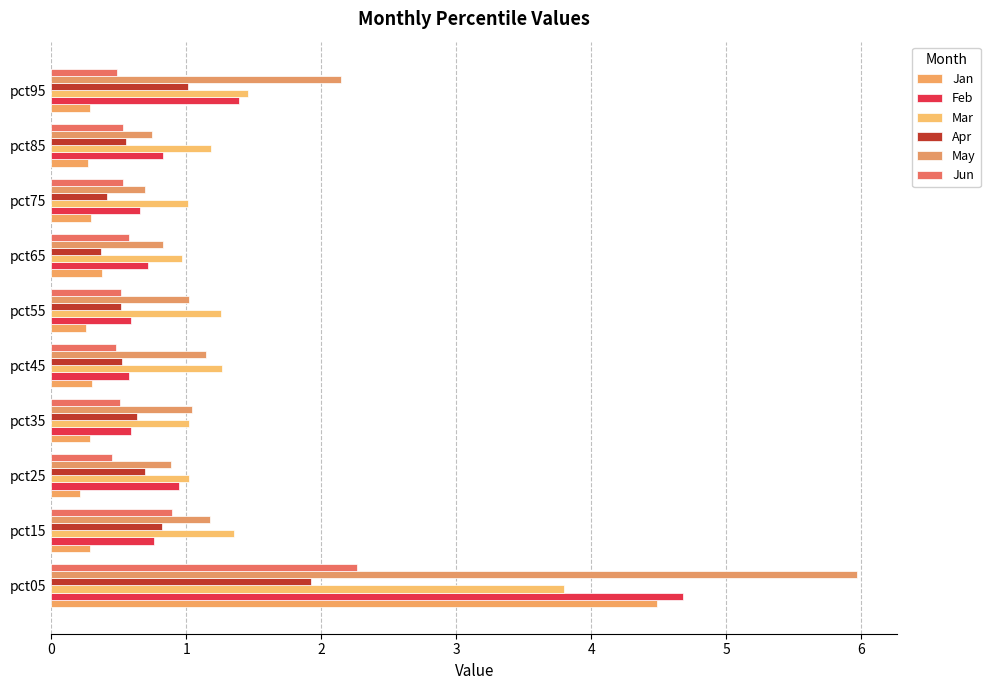

What is the maximum value for May?

6.0